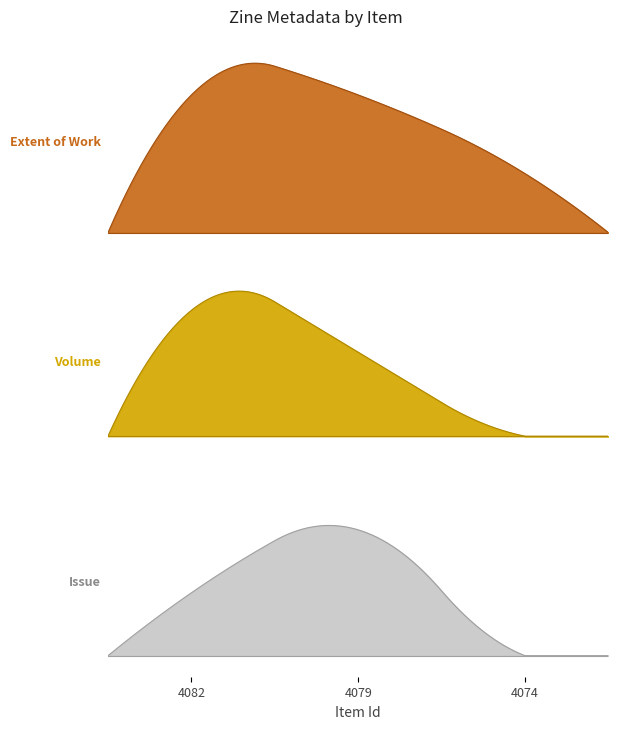

Rank the categories by Volume value from lowest to highest.

4074, 4079, 4082